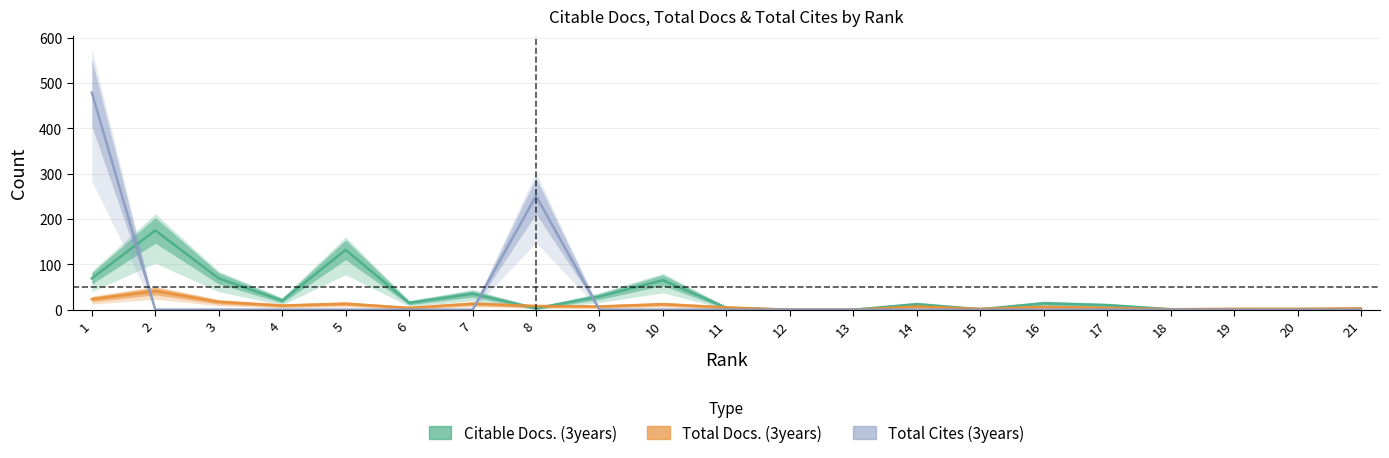

Which series has the largest total across all categories?

Total Cites (3years)